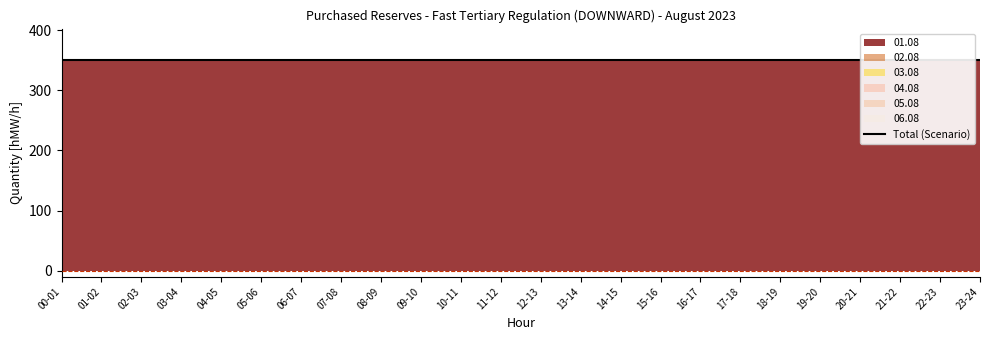

Rank the categories by 04.08 value from lowest to highest.

00-01, 01-02, 02-03, 03-04, 04-05, 05-06, 06-07, 07-08, 08-09, 09-10, 10-11, 11-12, 12-13, 13-14, 14-15, 15-16, 16-17, 17-18, 18-19, 19-20, 20-21, 21-22, 22-23, 23-24